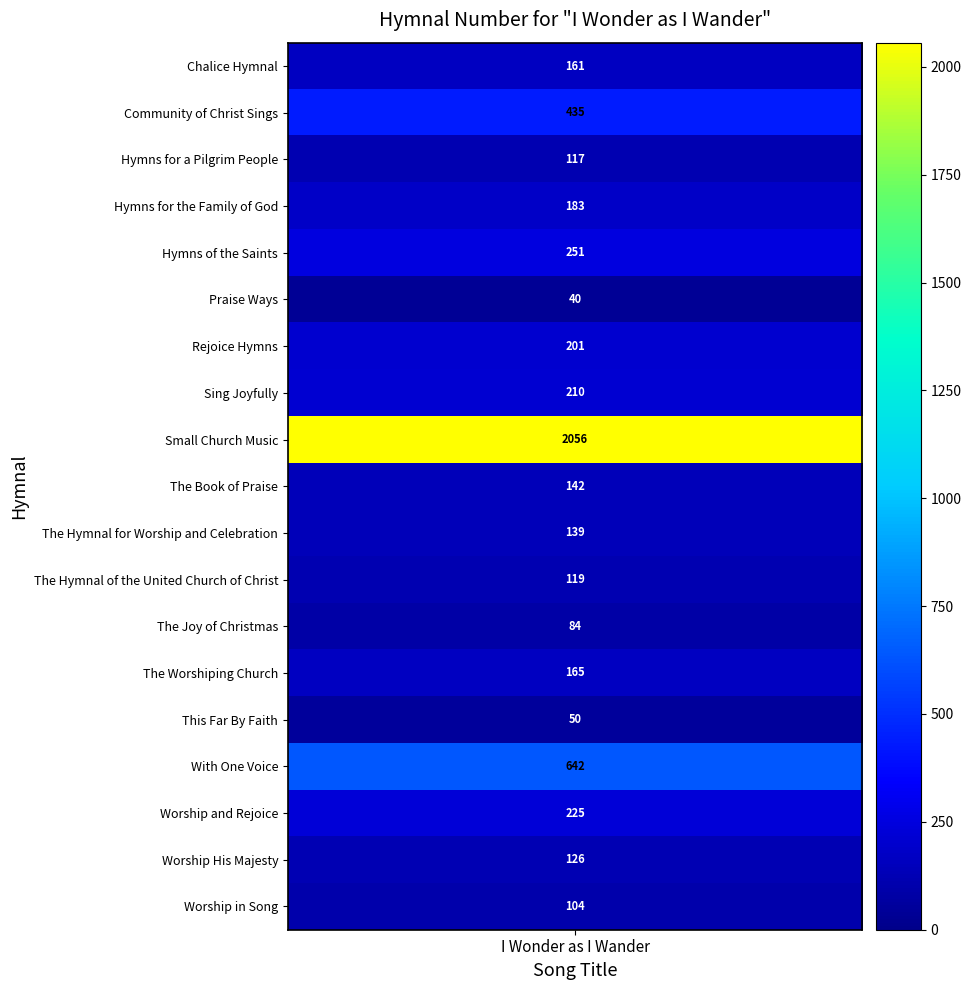

What is the greatest value displayed?

2056